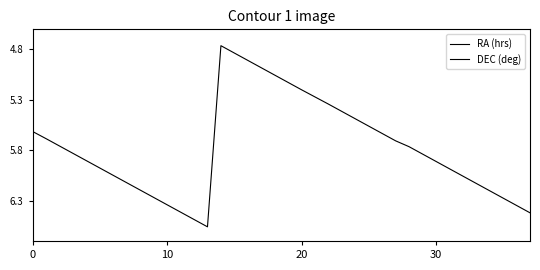

What are all the series names shown in the legend?

RA (hrs), DEC (deg)